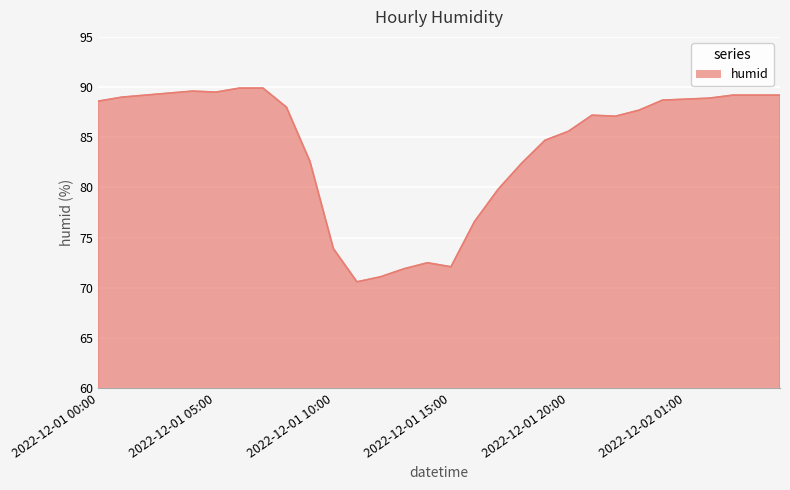

What is the difference between the maximum and minimum values?

19.3